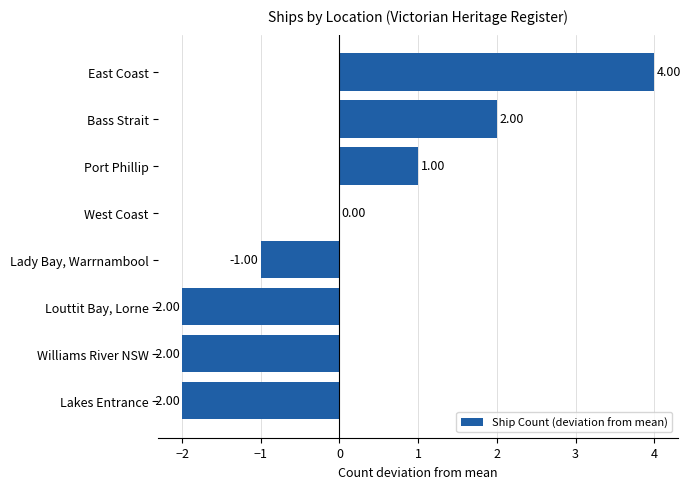

Where is the data nearest to the value 1?

Port Phillip